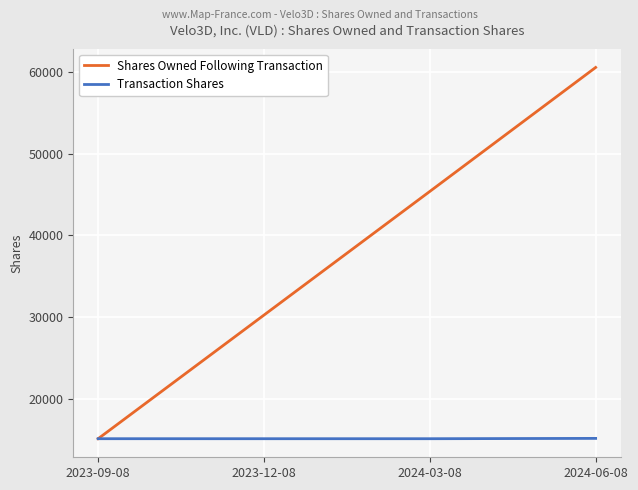

At which category is the sum across all series the highest?

2024-06-08